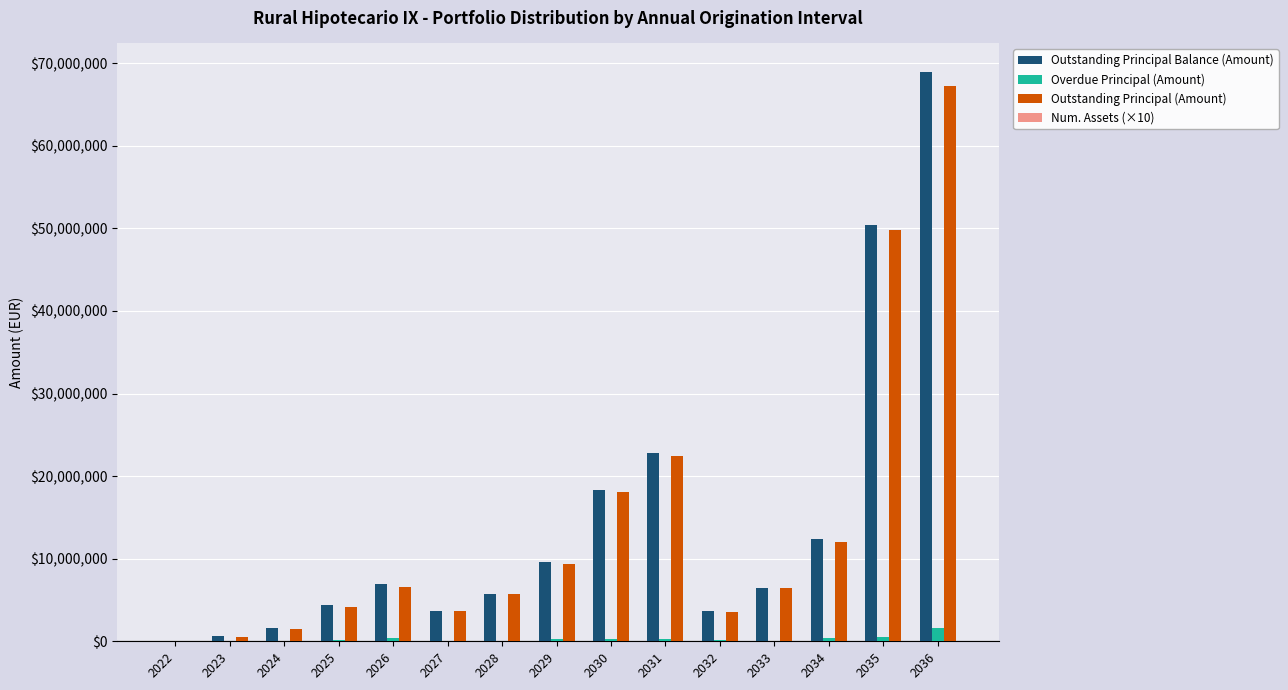

At which category is the sum across all series the highest?

2036